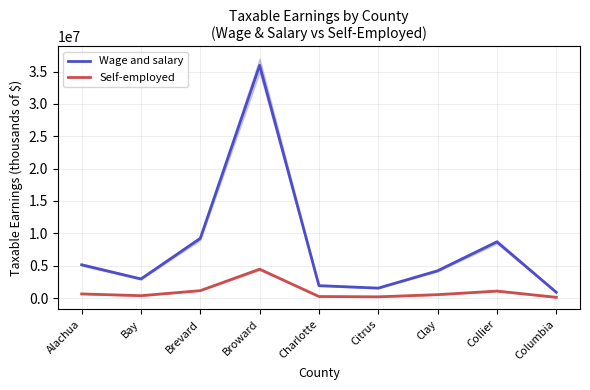

Rank the series at Charlotte from highest to lowest value.

Wage and salary, Self-employed